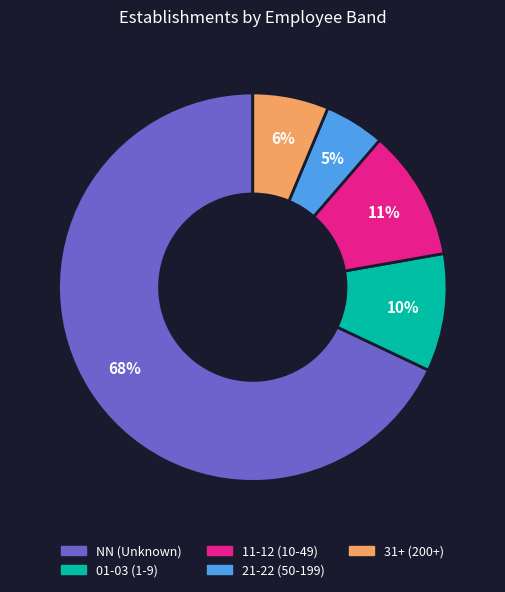

Is there any slice that represents more than half of the pie?

Yes